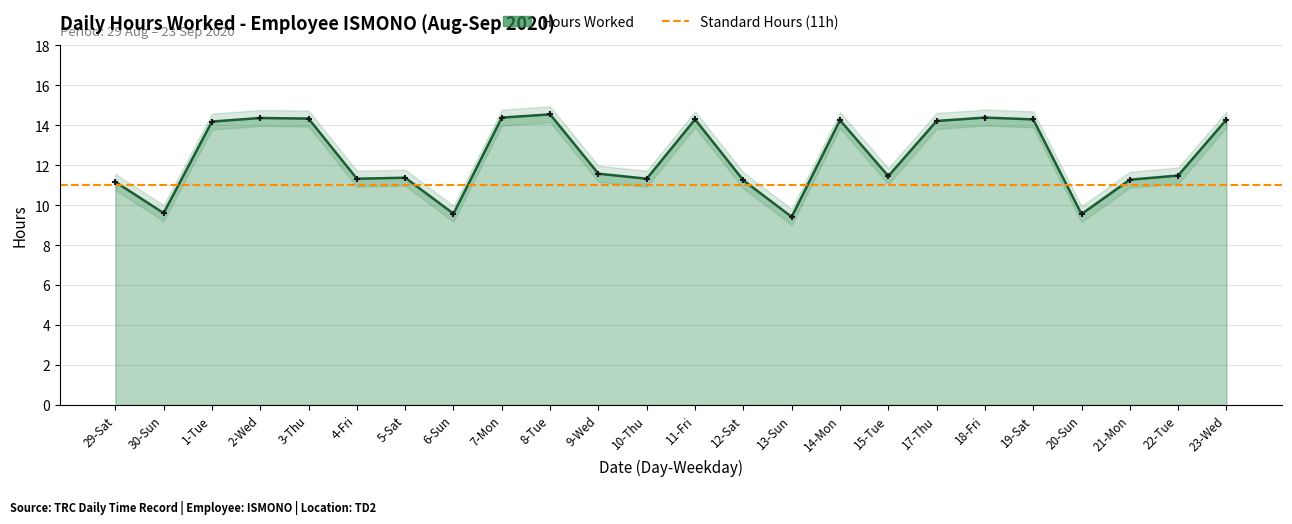

Which has a higher value, 14-Mon or 19-Sat?

19-Sat